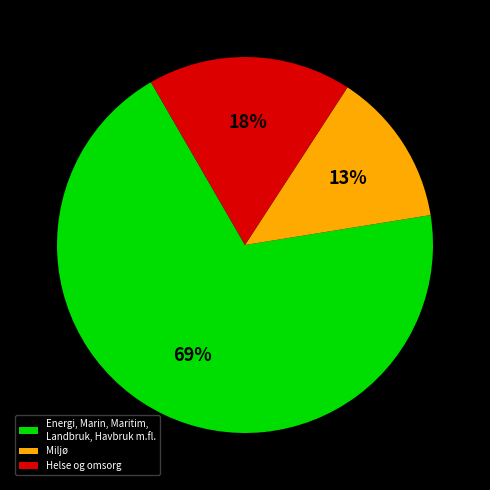

Which category has the smallest portion of the pie?

Miljø